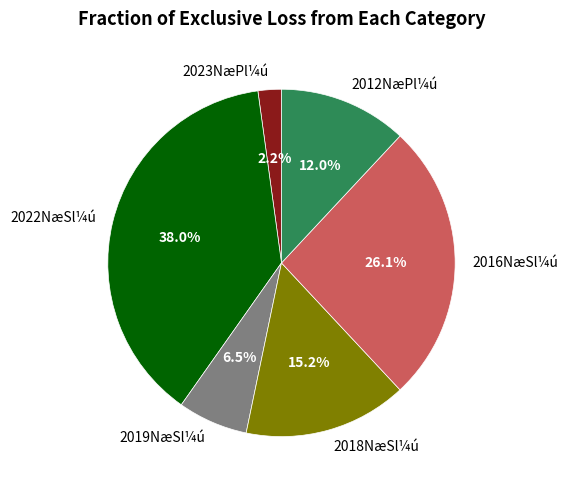

Rank the categories by value from lowest to highest.

2023NæPl¼ú, 2019NæSl¼ú, 2012NæPl¼ú, 2018NæSl¼ú, 2016NæSl¼ú, 2022NæSl¼ú